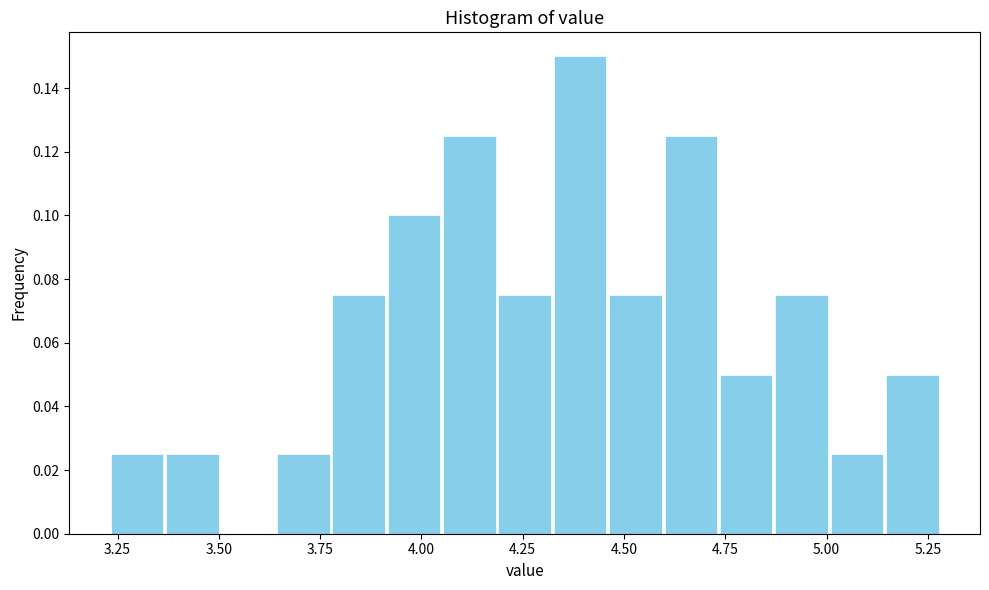

Around what value on the x-axis is the tallest bar? Give the approximate position of its centre, as read against the axis.

4.40